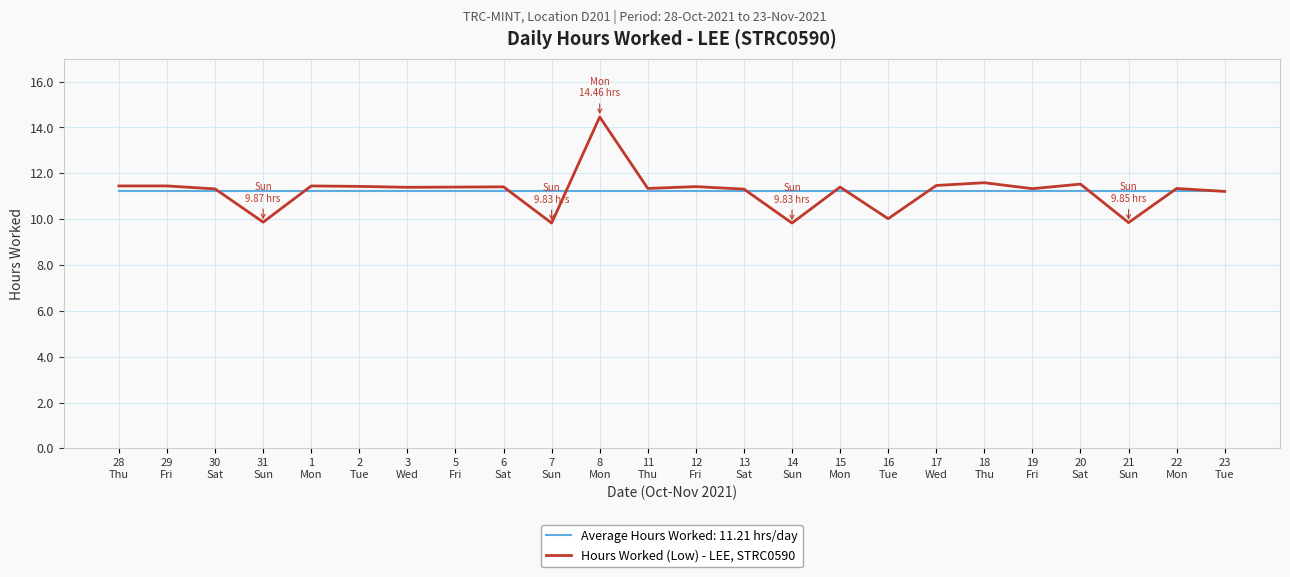

What is the minimum value for Average Hours Worked: 11.21 hrs/day?

11.2